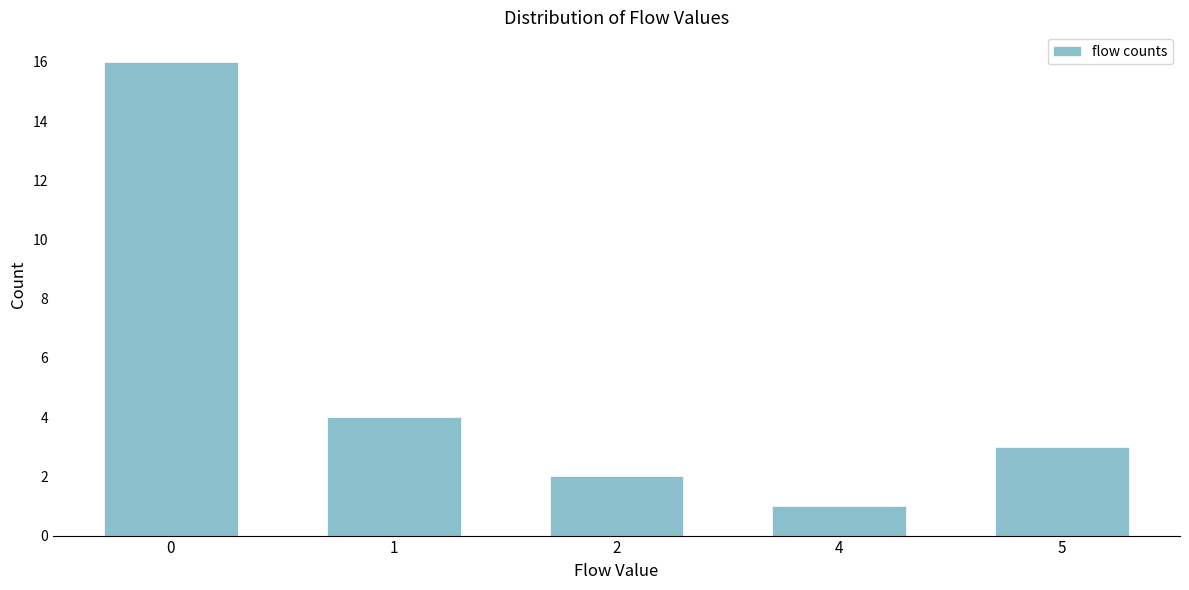

Reading left to right, transcribe all the data shown in this chart.

0=16	1=4	2=2	4=1	5=3